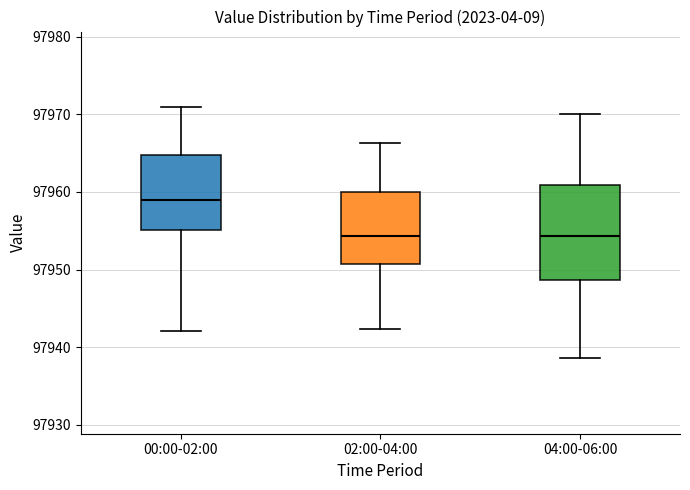

Reading left to right, transcribe this box plot: for each box, give where its median line is, the range the box spans, and where its two whiskers end, as read against the y-axis. The values are not printed on the chart, so give them approximately, as read against the axis.

00:00-02:00: median 97959, box 97955 to 97965, whiskers 97942 to 97971
02:00-04:00: median 97954, box 97951 to 97960, whiskers 97942 to 97966
04:00-06:00: median 97954, box 97949 to 97961, whiskers 97939 to 97970